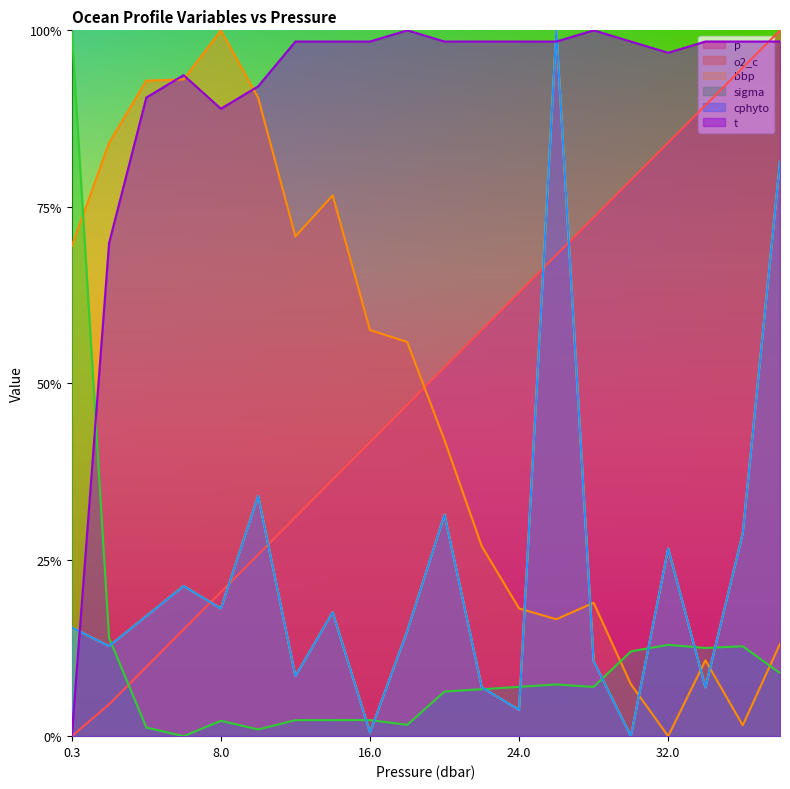

True or false: cphyto has more than 2 points higher than both neighbors.

True